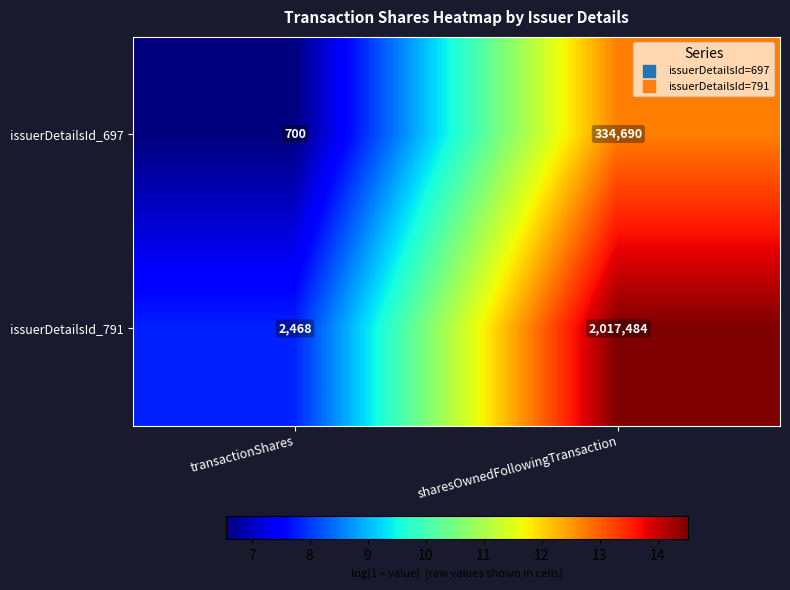

What is the difference between the maximum and minimum values in the issuerDetailsId_791 series?

2015016